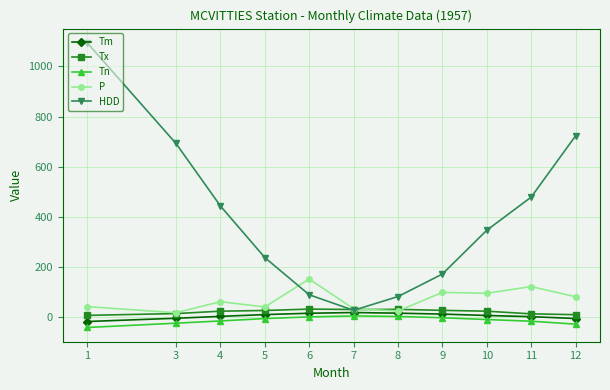

What is the smallest value displayed?

-41.1